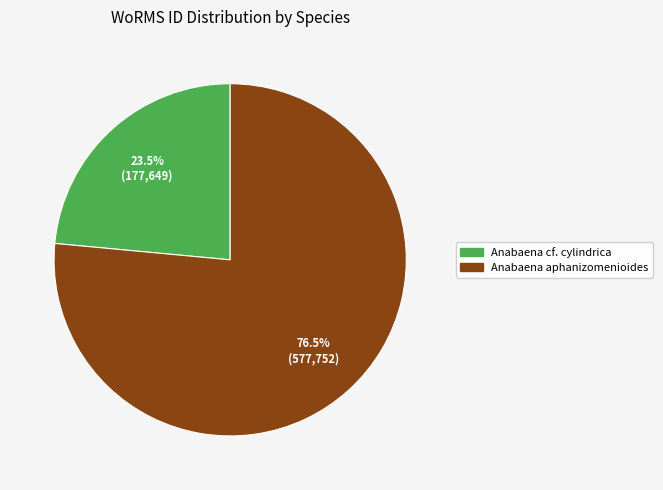

Approximately how many times larger is the value at Anabaena cf. cylindrica compared to Anabaena aphanizomenioides?

0.3